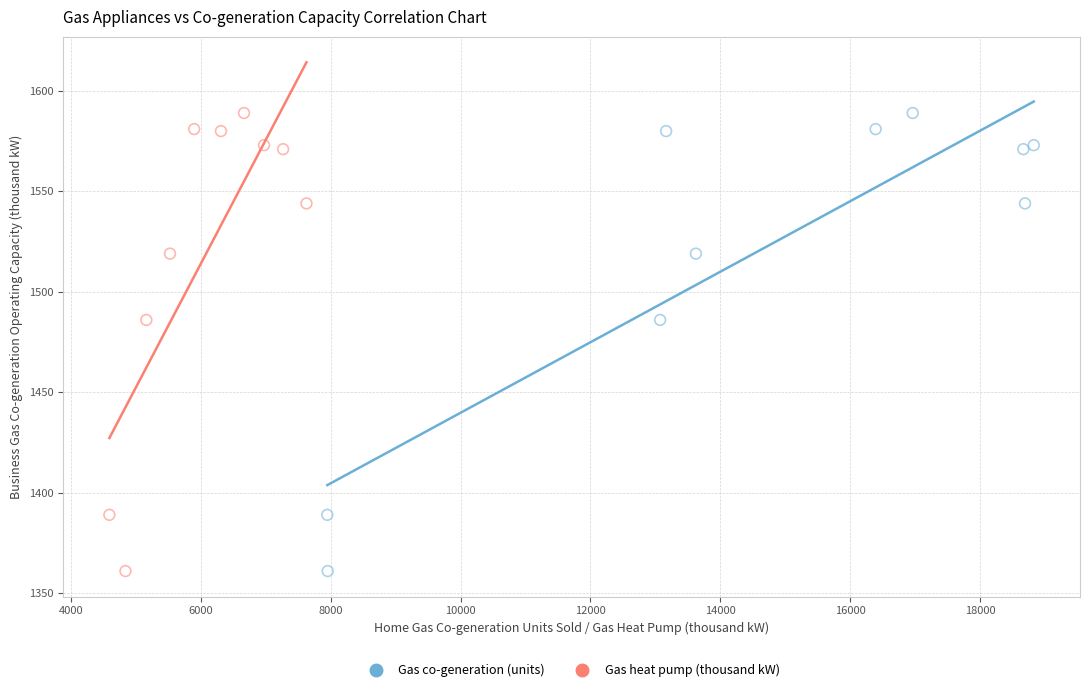

What are all the series names shown in the legend?

Gas co-generation (units), Gas heat pump (thousand kW)